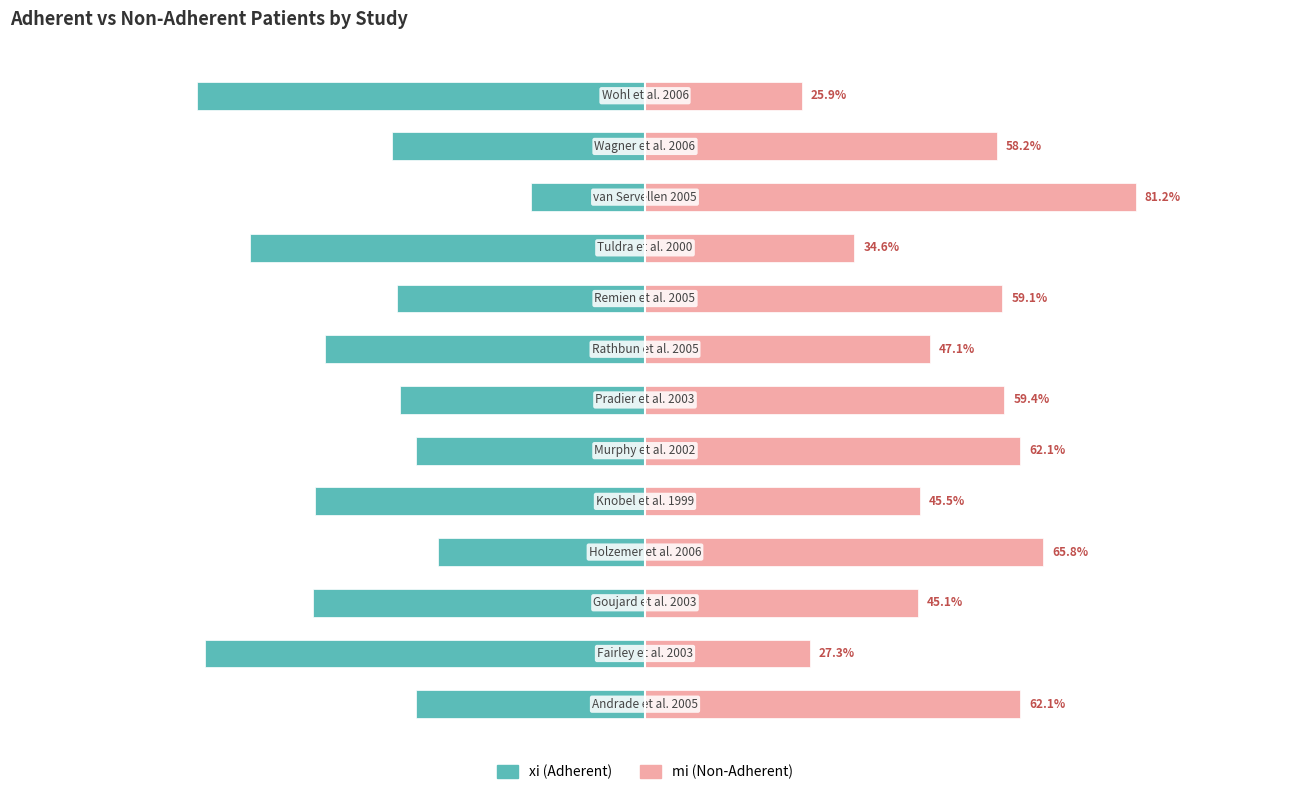

Rank the series by their average value, from lowest to highest.

xi (Adherent), mi (Non-Adherent)